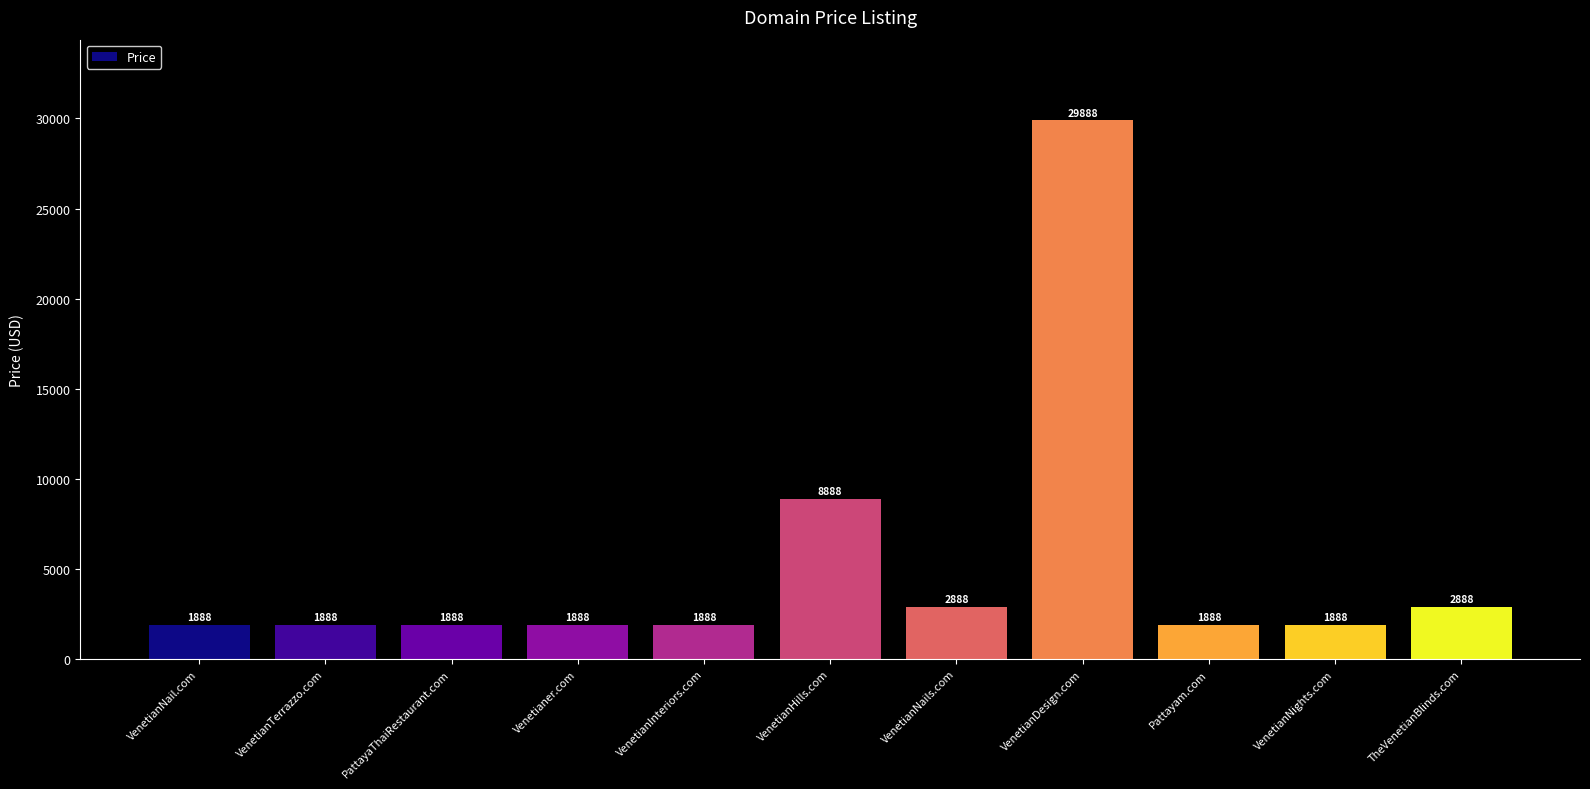

Reading left to right, extract all data points from this chart.

1888	1888	1888	1888	1888	8888	2888	29888	1888	1888	2888